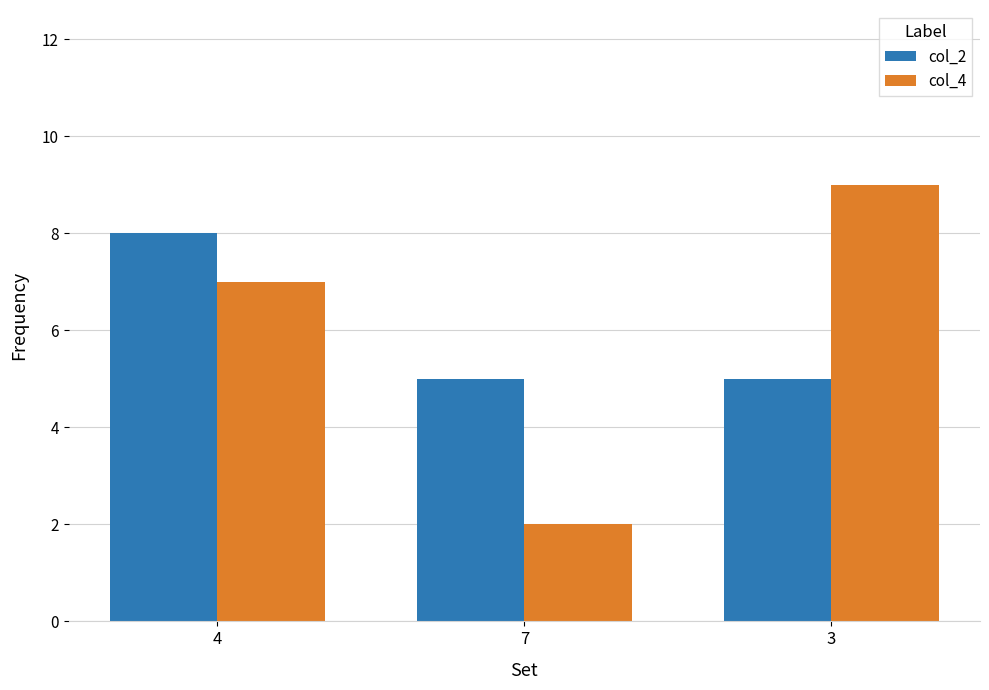

Reading right to left, what are all the values shown in this chart?

col_2: 3=5	7=5	4=8
col_4: 3=9	7=2	4=7